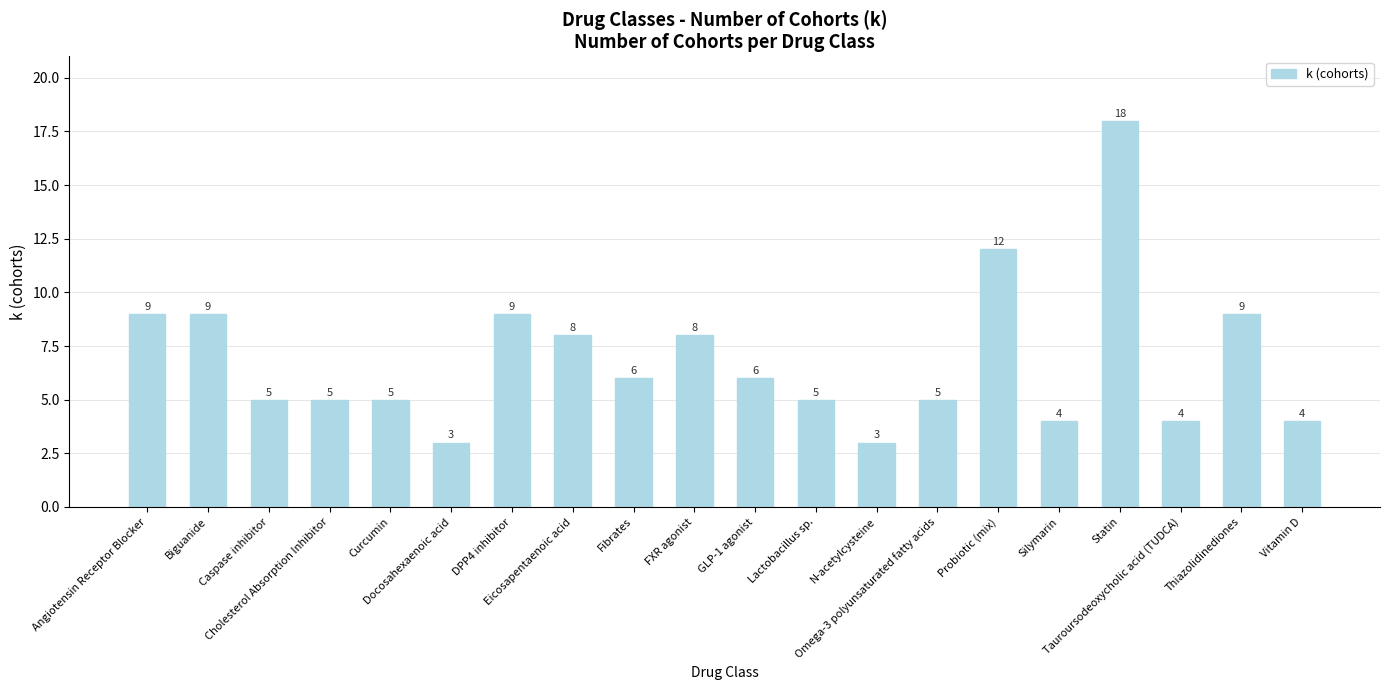

What is the maximum value shown in the chart?

18